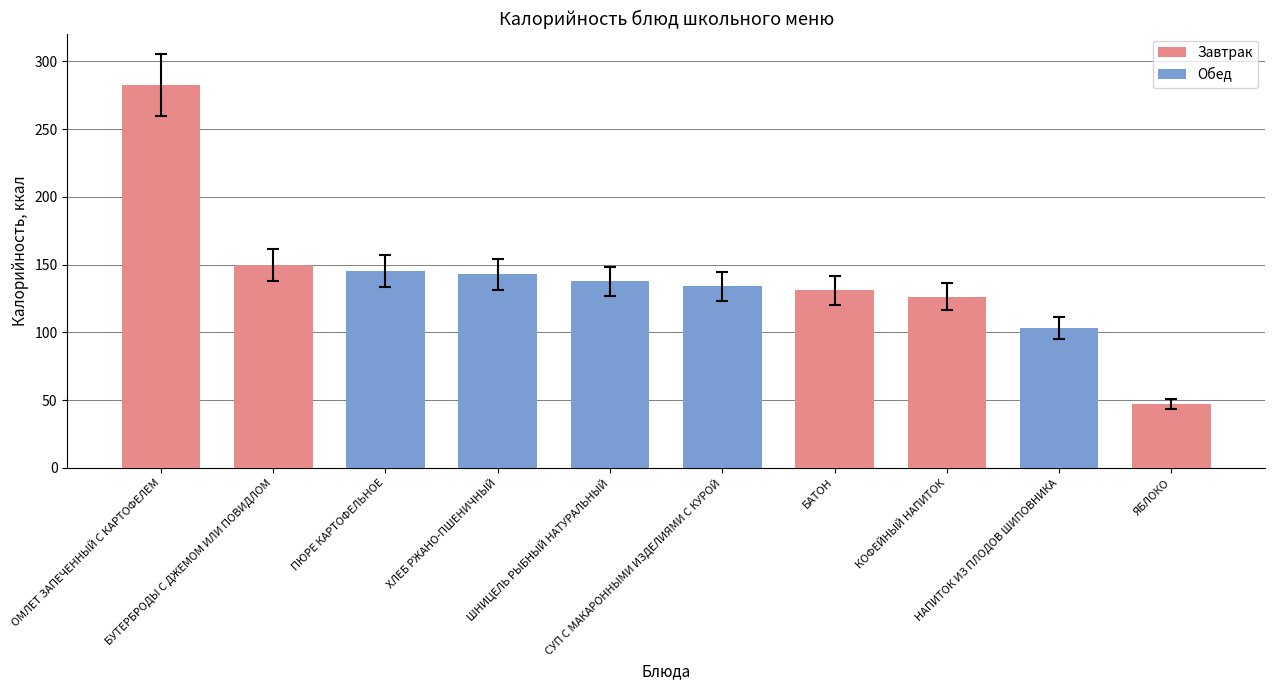

What is the label of the 3rd bar from the right?

КОФЕЙНЫЙ НАПИТОК